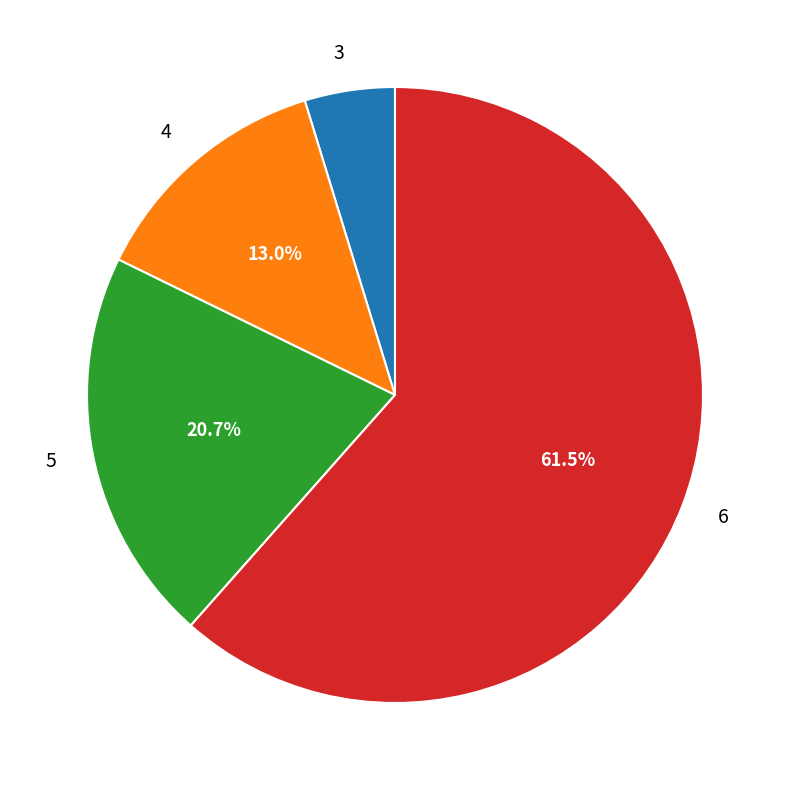

Is there any slice that represents more than half of the pie?

Yes